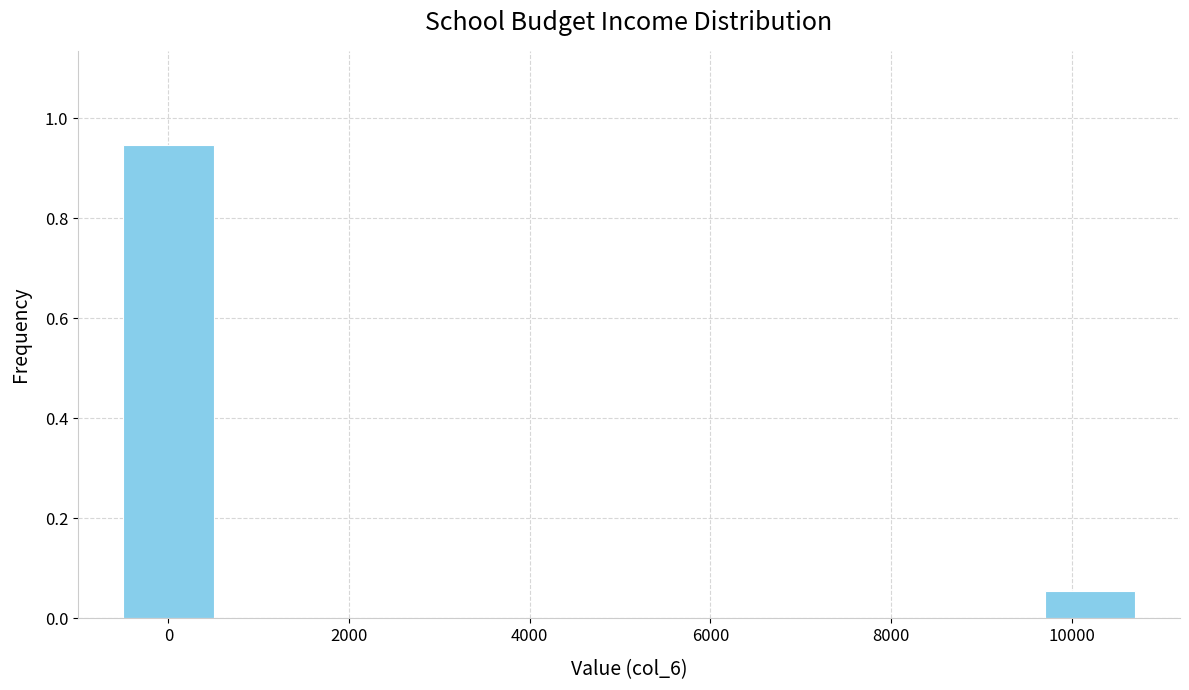

What is the change in value from 0 to 10000?

-0.9